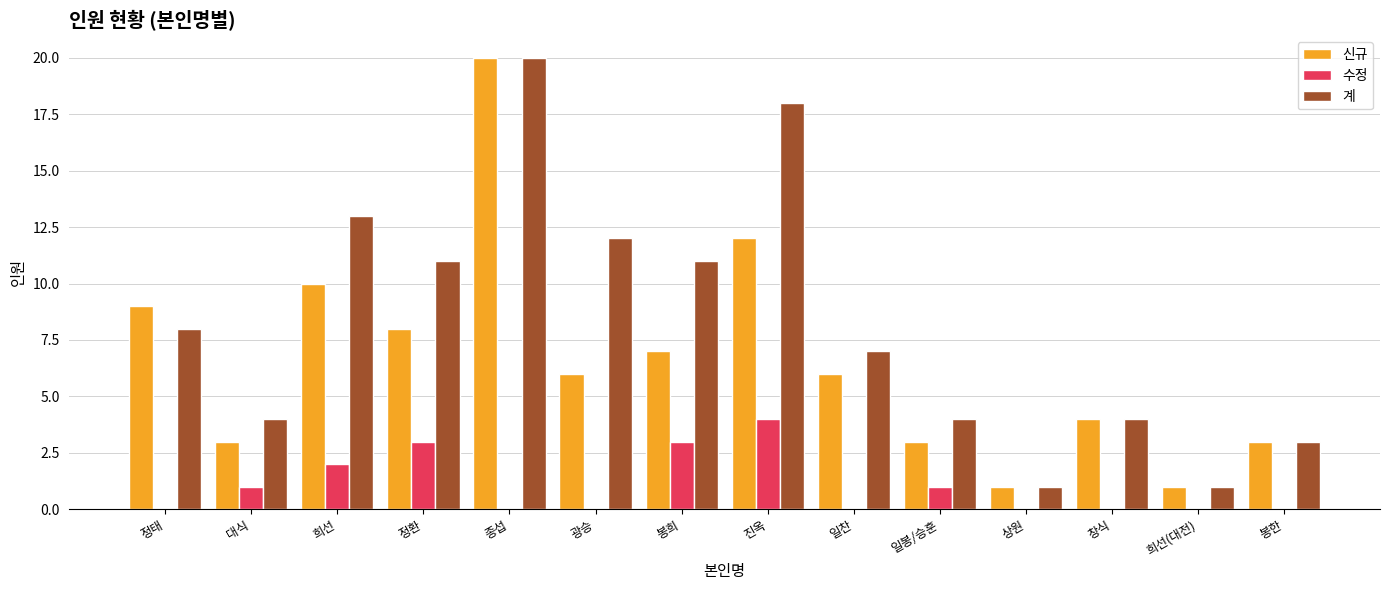

Reading right to left, list all the values displayed in this chart.

신규: 3	1	4	1	3	6	12	7	6	20	8	10	3	9
수정: 0	0	0	0	1	0	4	3	0	0	3	2	1	0
계: 3	1	4	1	4	7	18	11	12	20	11	13	4	8